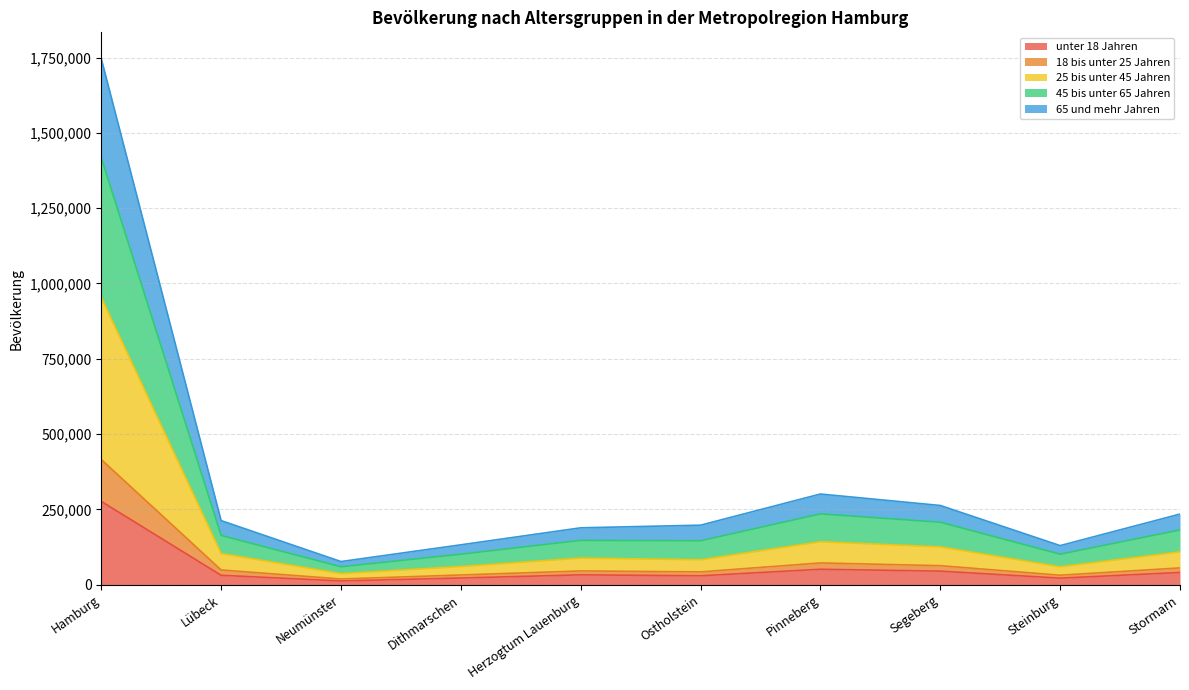

What is the average value of the unter 18 Jahren series?

56587